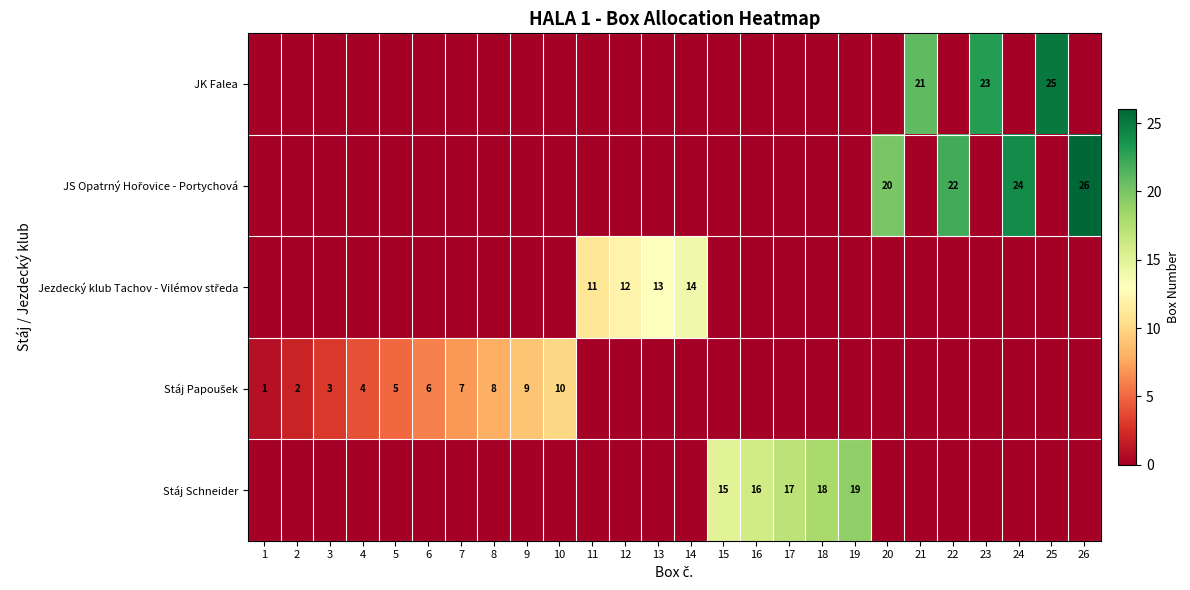

How many positive values does the row_4 series have?

5